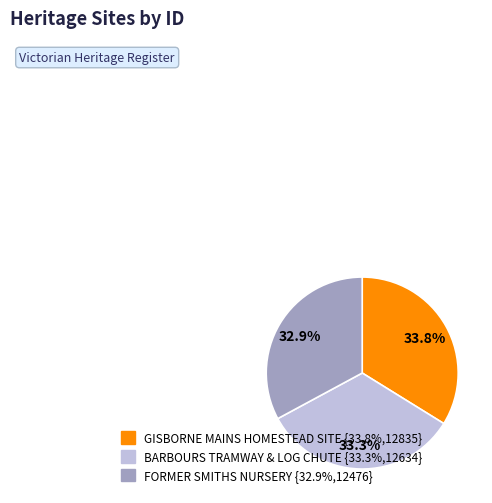

Is GISBORNE MAINS HOMESTEAD SITE the majority of the pie?

No